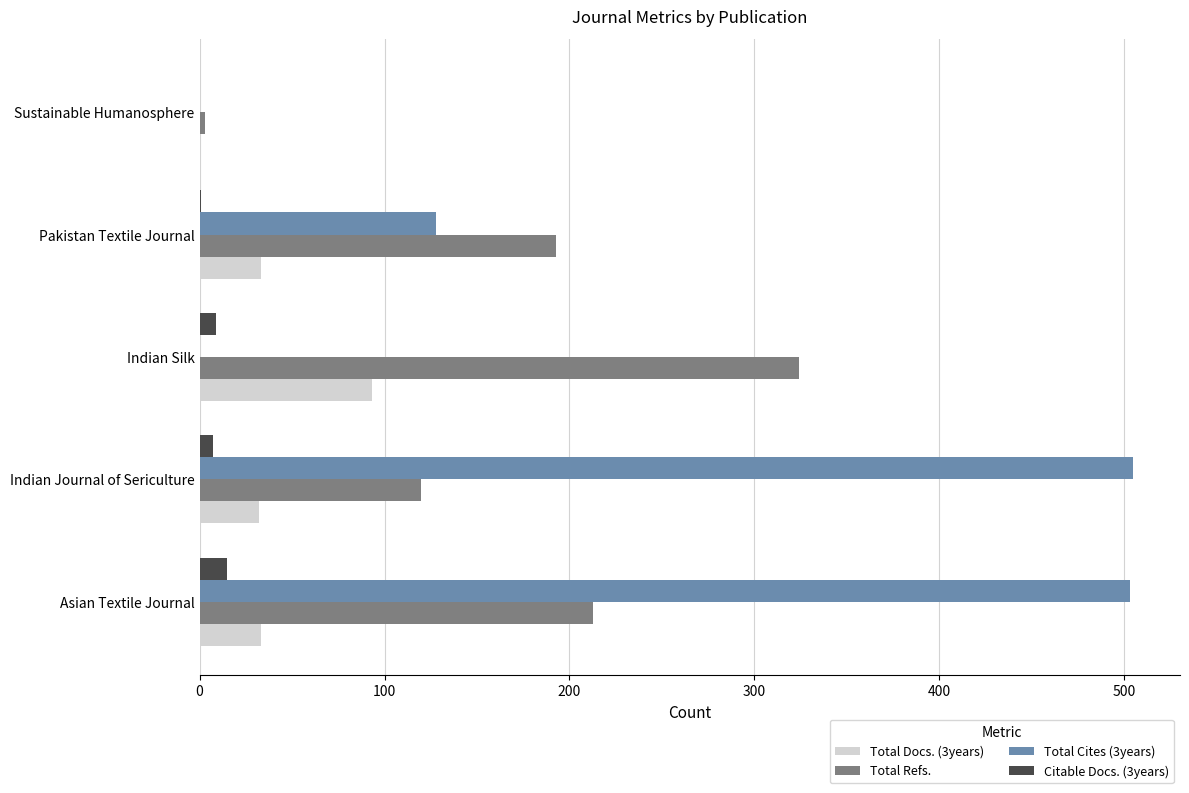

What is the highest value of the Total Refs. series?

324